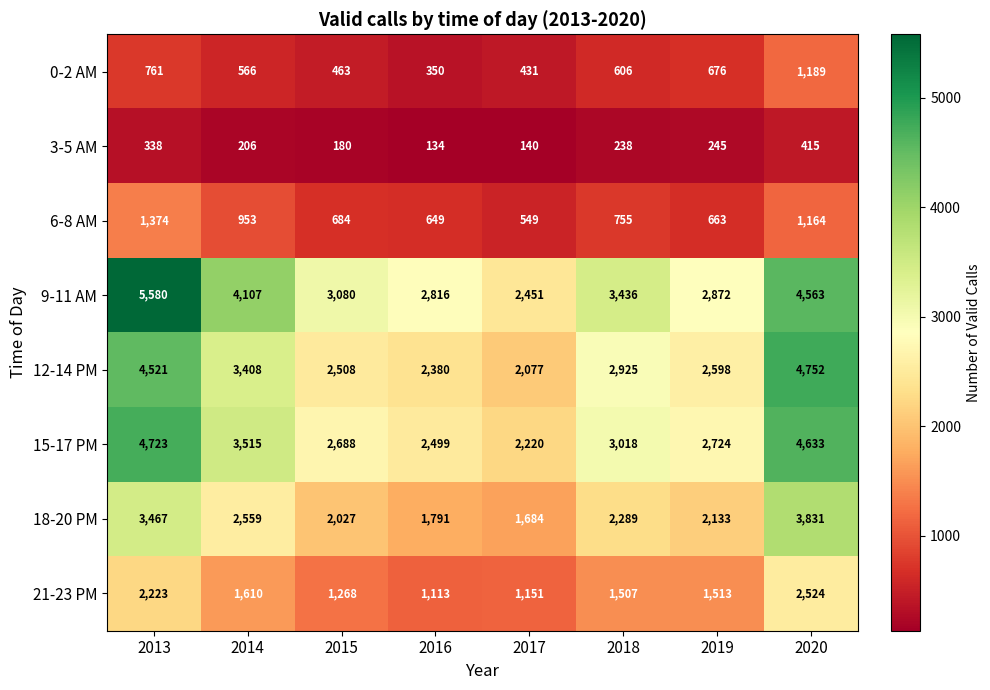

What is the sum of the 21-23 PM values at 2019 and 2016?

2626